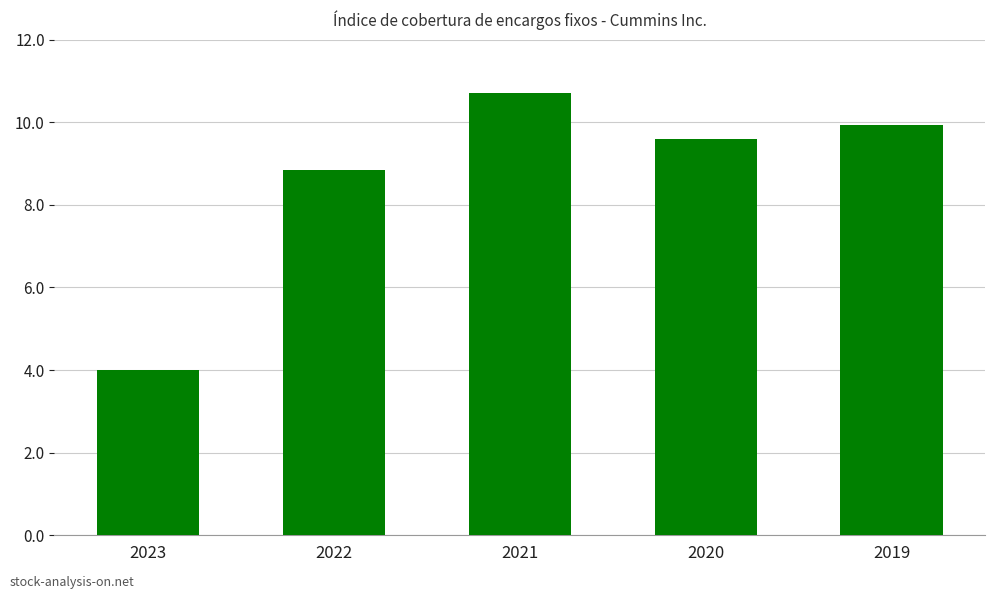

What is the value of the 4th bar from the left?

9.6